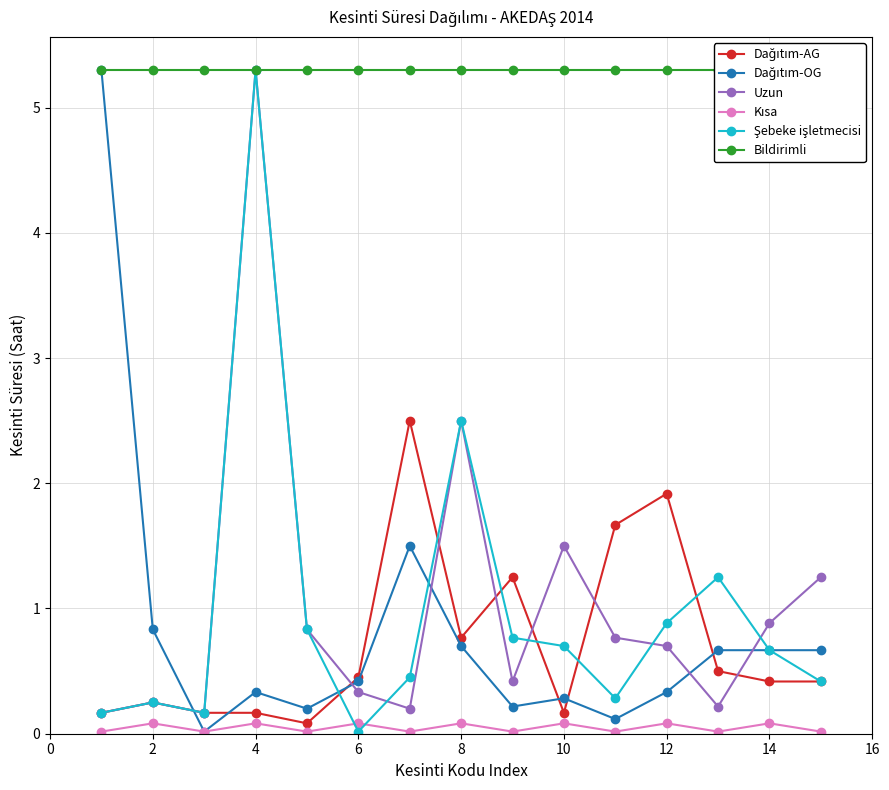

In Dağıtım-AG, how many points are lower than both neighbors (excluding endpoints)?

3